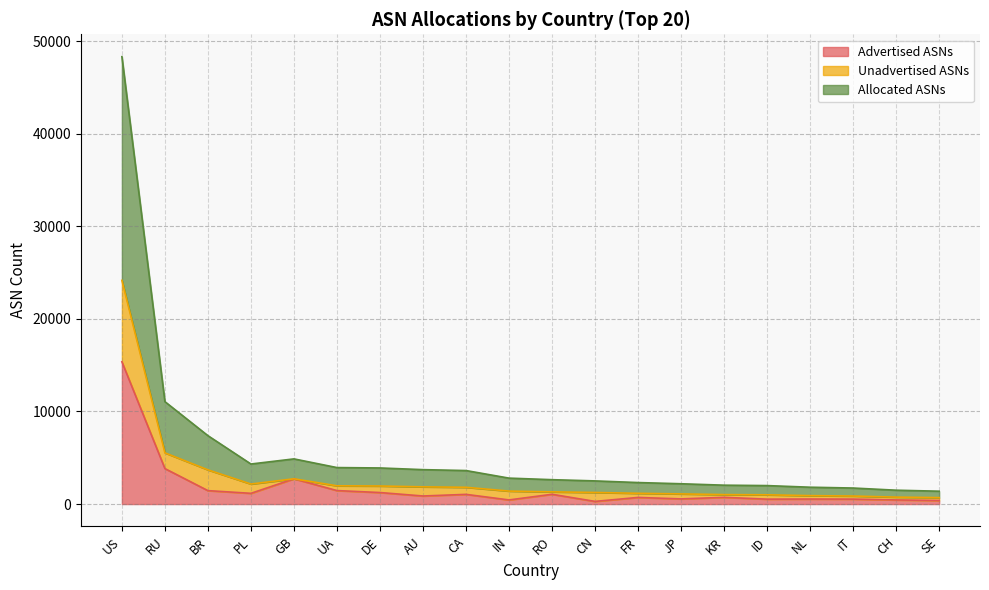

What is the total value across all series at RU?

11060